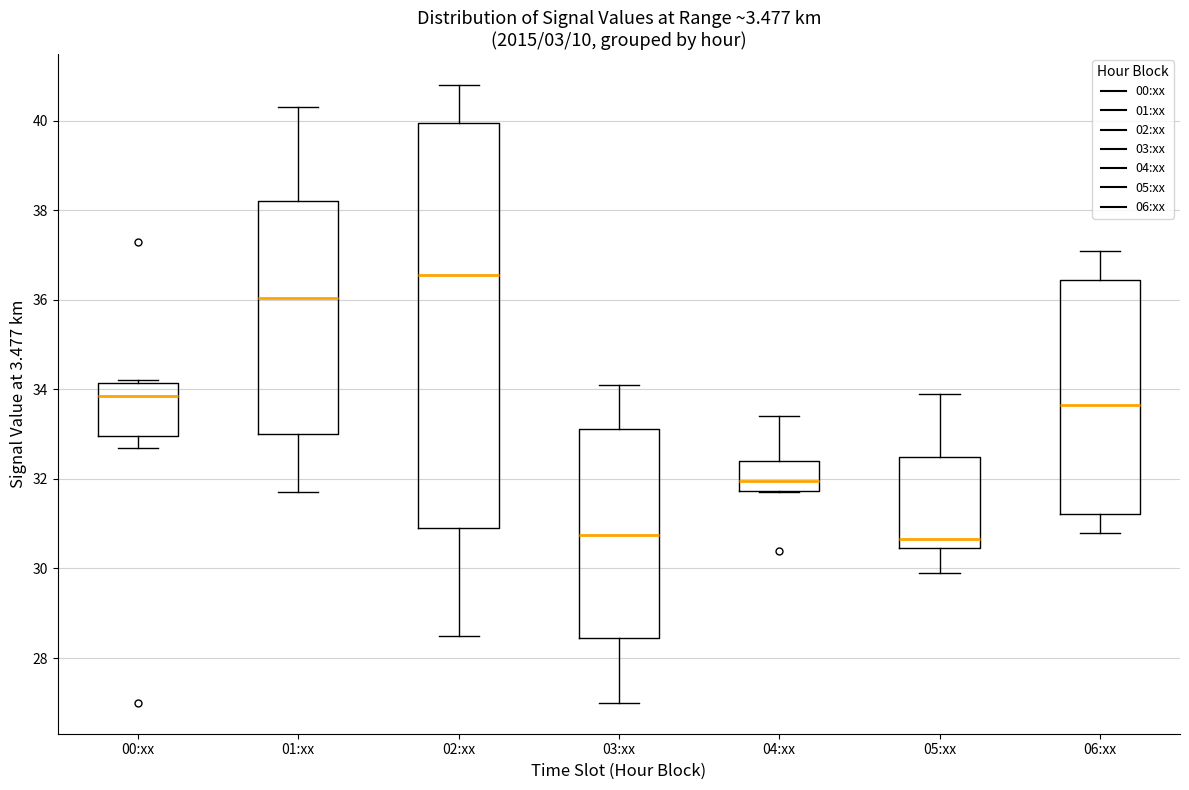

Where does the median line of the box for 06:xx sit on the y-axis? The values are not printed on the chart, so give them approximately, as read against the axis.

33.6